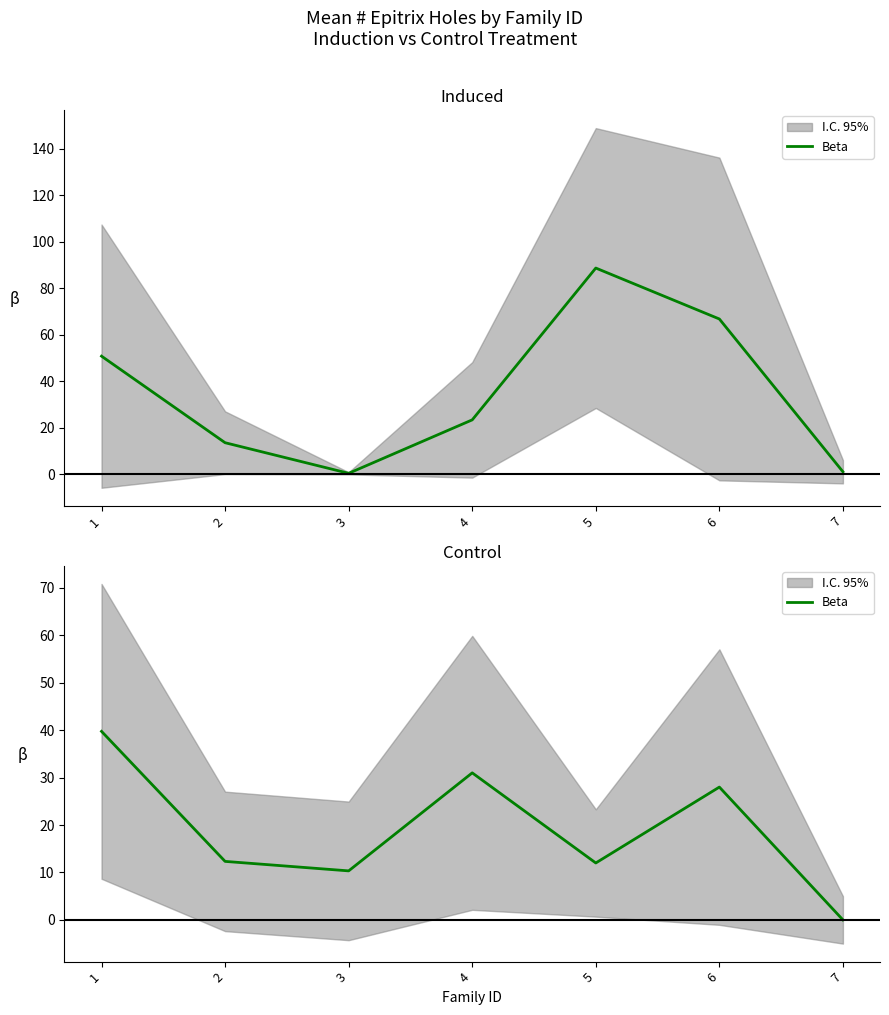

How many values are below 12?

2